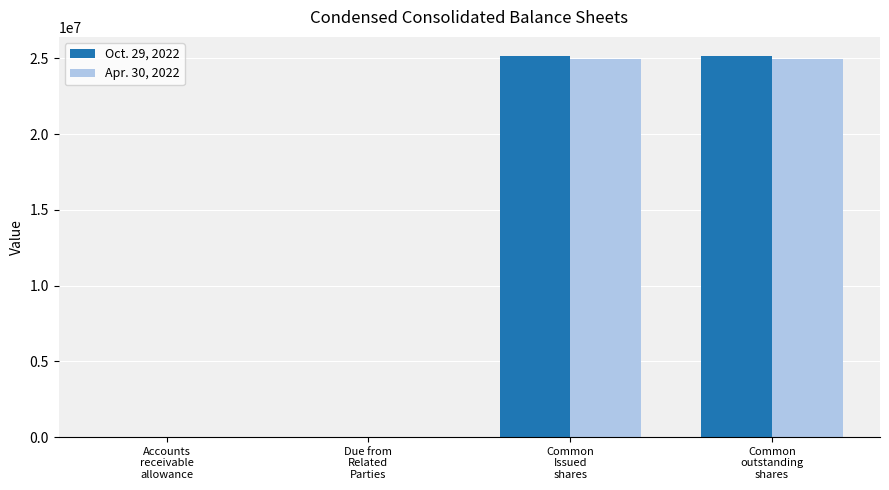

What is the maximum value shown in the chart?

25157618